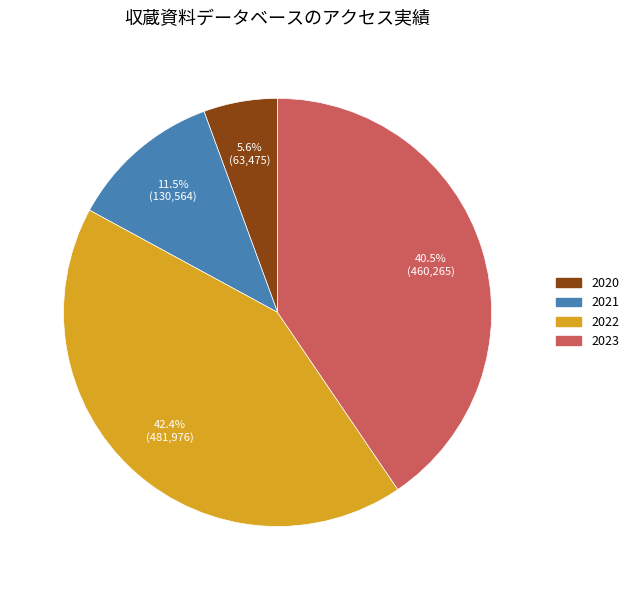

Rank the categories by value from lowest to highest.

2020, 2021, 2023, 2022